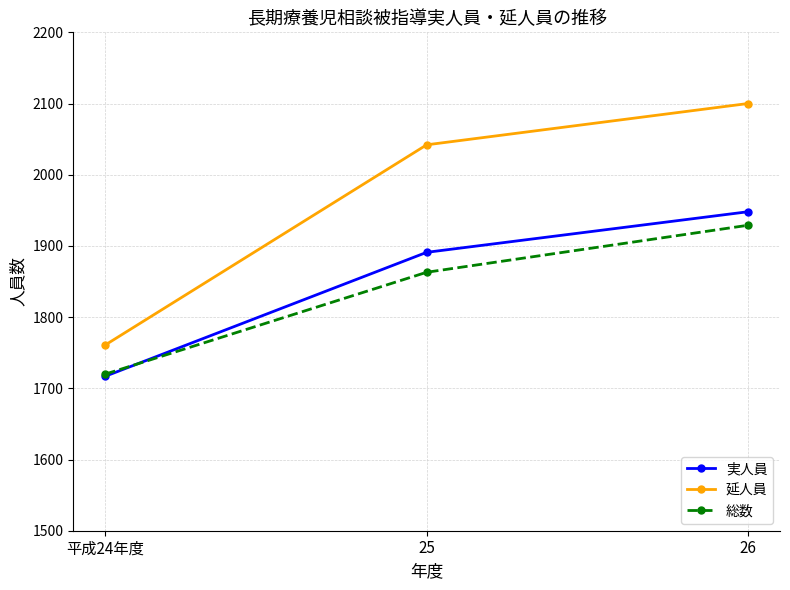

What is the smallest value displayed?

1717